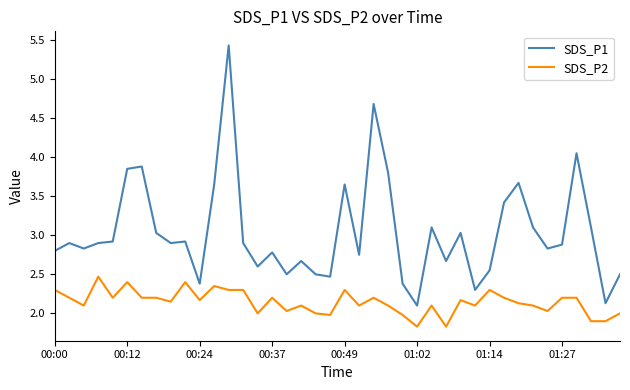

What is the minimum value shown in the chart?

1.8